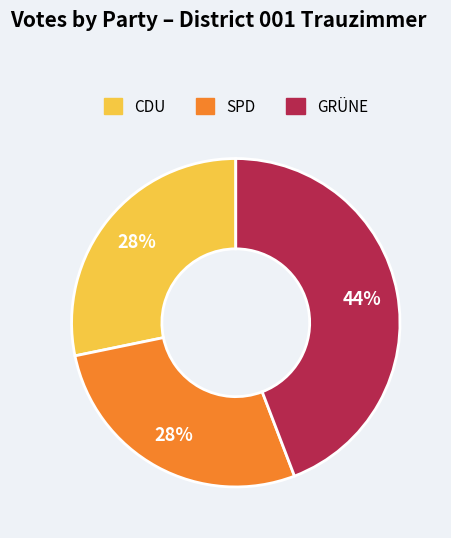

To the nearest percent, what is the average slice percentage?

33%